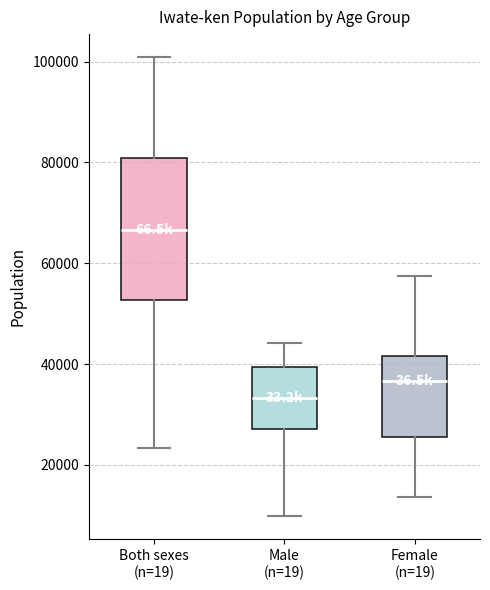

Reading left to right, read every box against the y-axis: the position of its median line, the range the box covers, and the ends of its whiskers. The values are not printed on the chart, so give them approximately, as read against the axis.

Both sexes (n=19): median 66000, box 52000 to 80000, whiskers 24000 to 100000
Male (n=19): median 34000, box 28000 to 40000, whiskers 10000 to 44000
Female (n=19): median 36000, box 26000 to 42000, whiskers 14000 to 58000